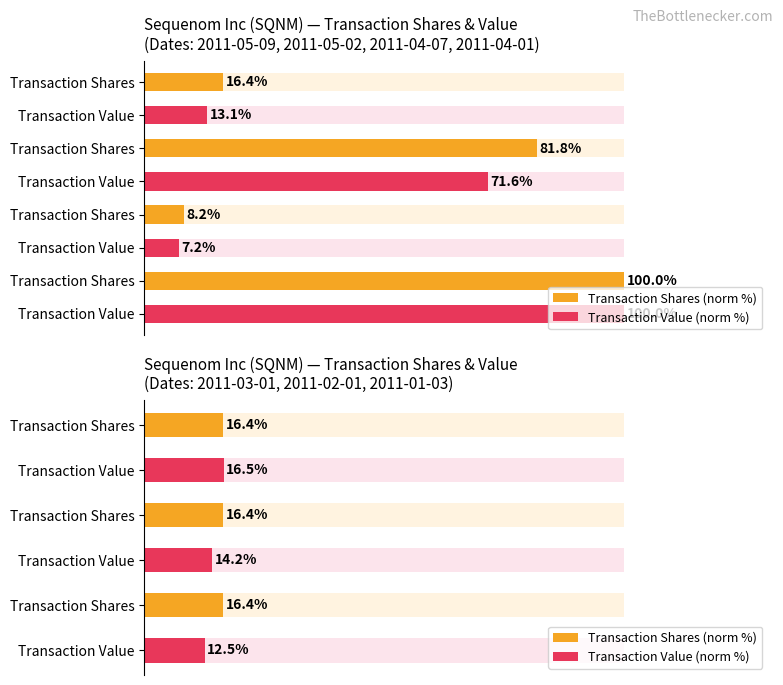

Which series changed the most between 0 and 40?

Transaction Value (norm %)